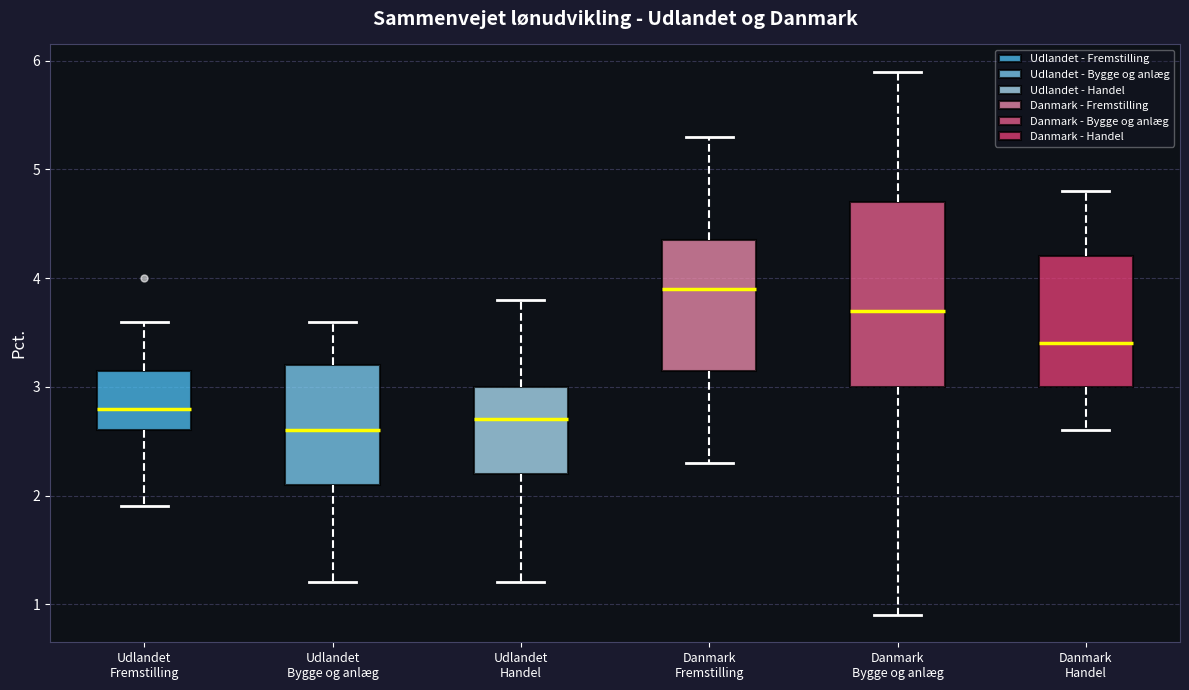

Where does the upper whisker of the box for Udlandet Fremstilling end on the y-axis? The values are not printed on the chart, so give them approximately, as read against the axis.

3.6